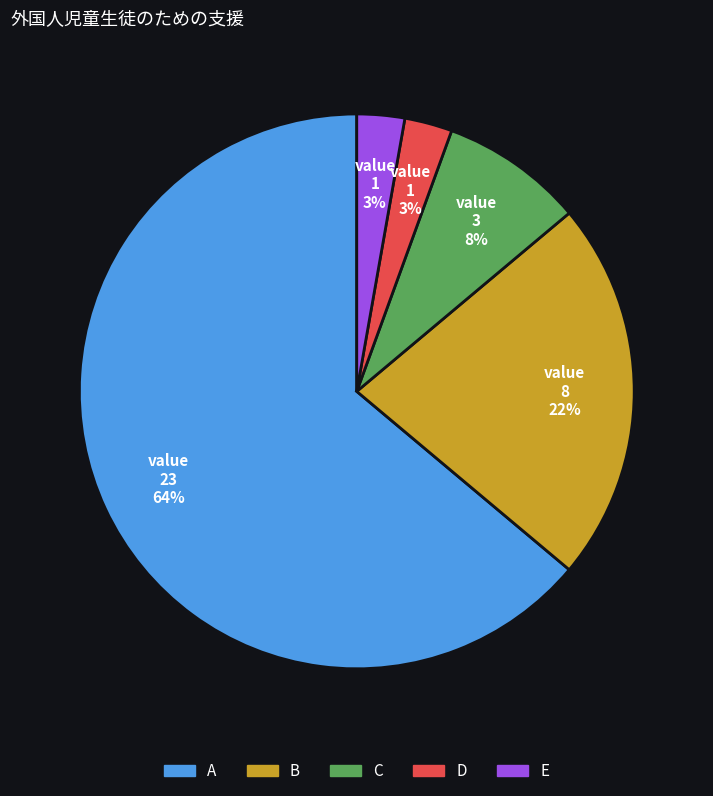

True or false: D accounts for 3% of the total.

True